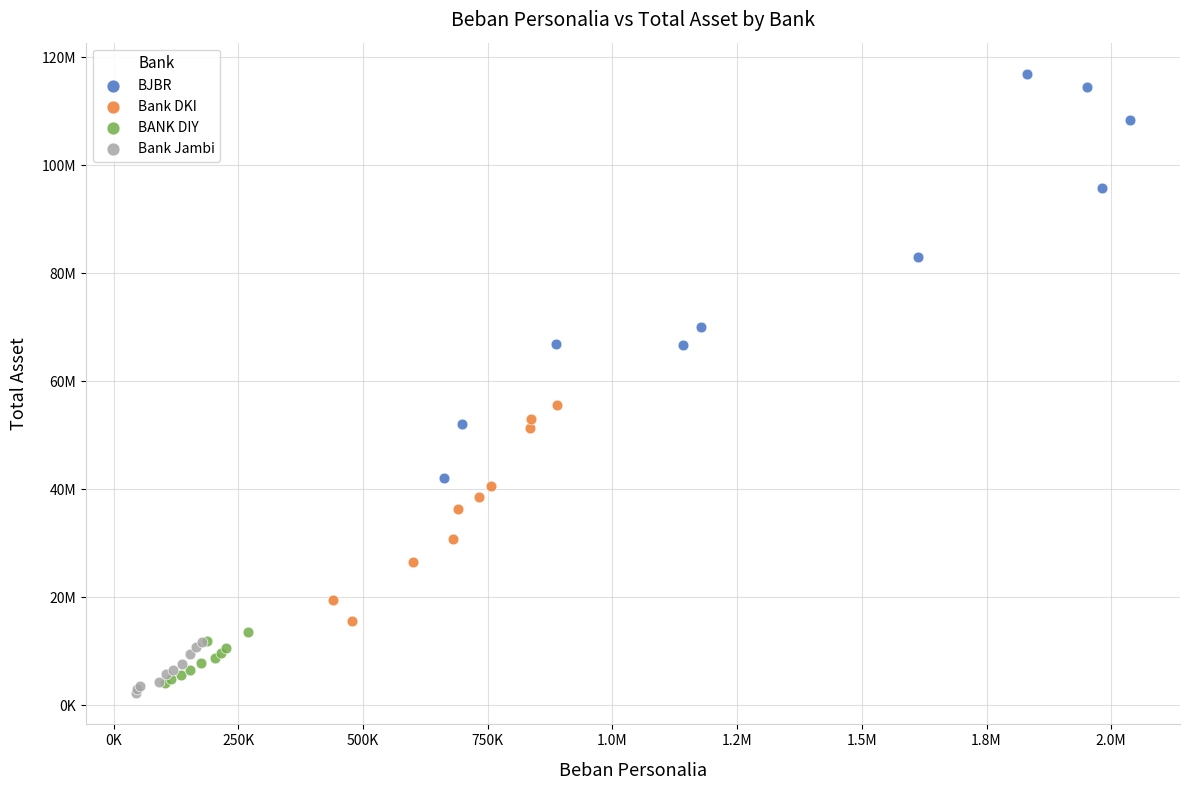

What are all the series names shown in the legend?

BJBR, Bank DKI, BANK DIY, Bank Jambi